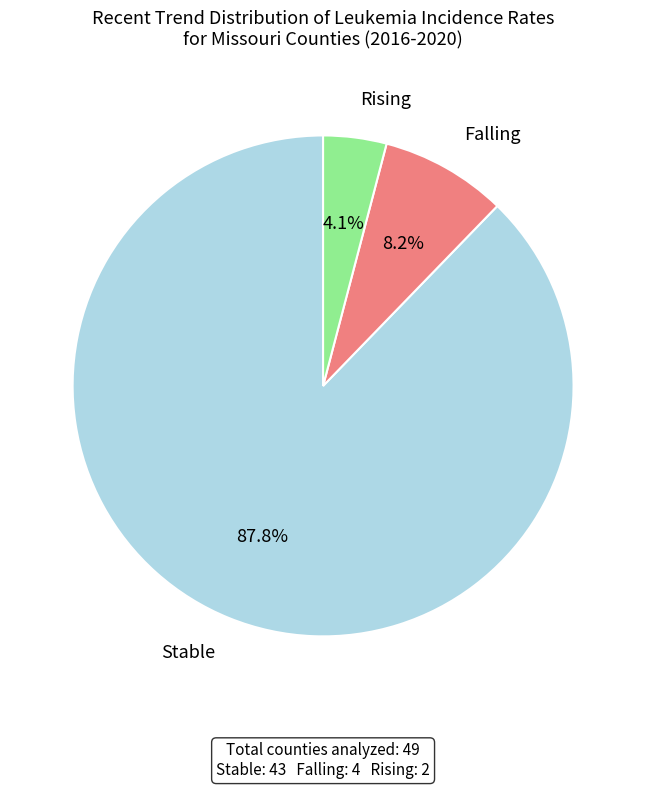

Is there any slice that represents more than half of the pie?

Yes